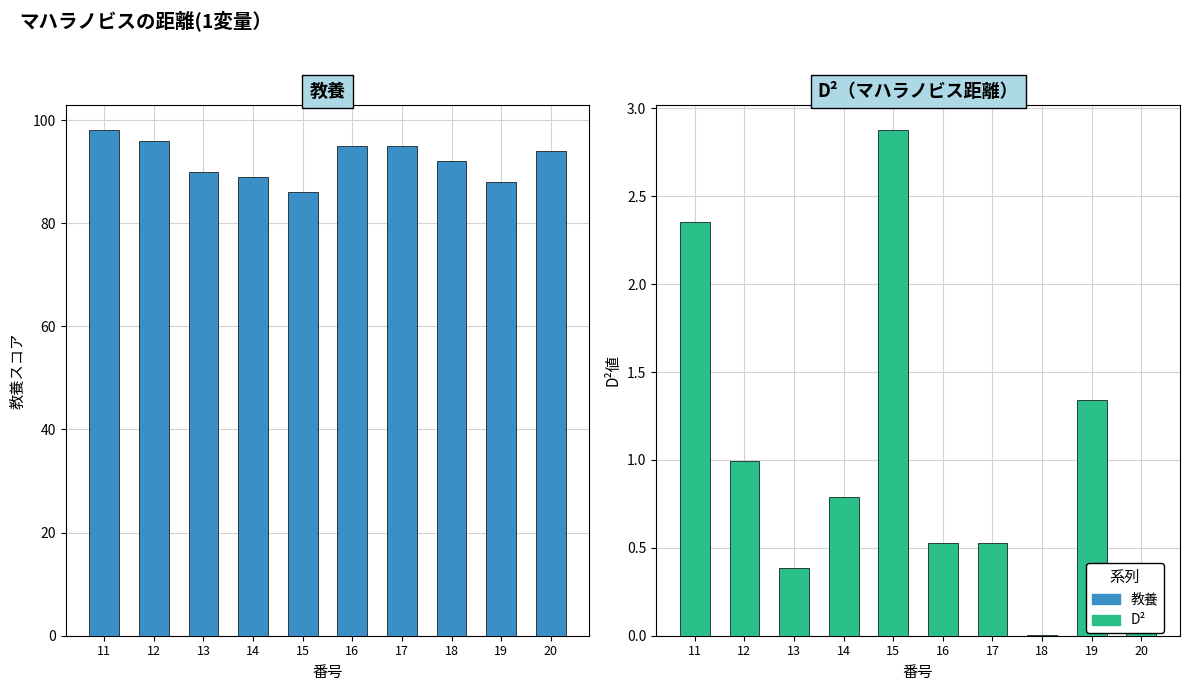

At which category is the sum across all series the highest?

11